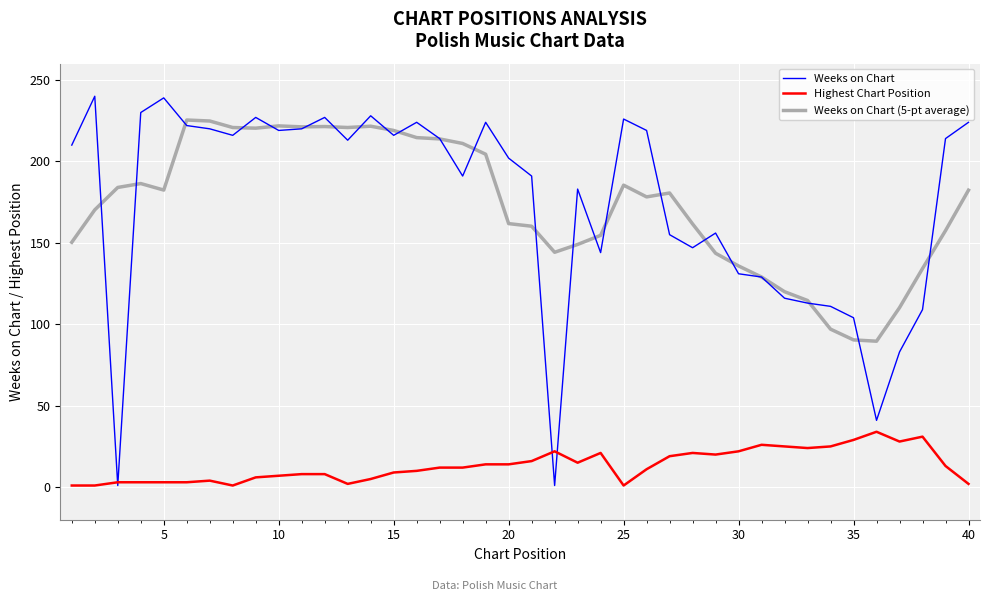

List the series in order of their peak value, lowest first.

Highest Chart Position, Weeks on Chart (5-pt average), Weeks on Chart